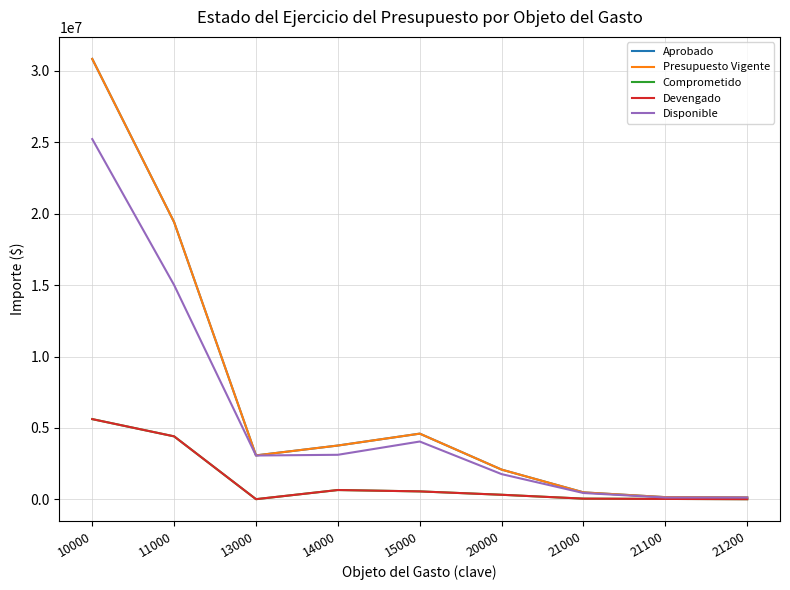

True or false: Devengado and Presupuesto Vigente intersect in this chart.

False